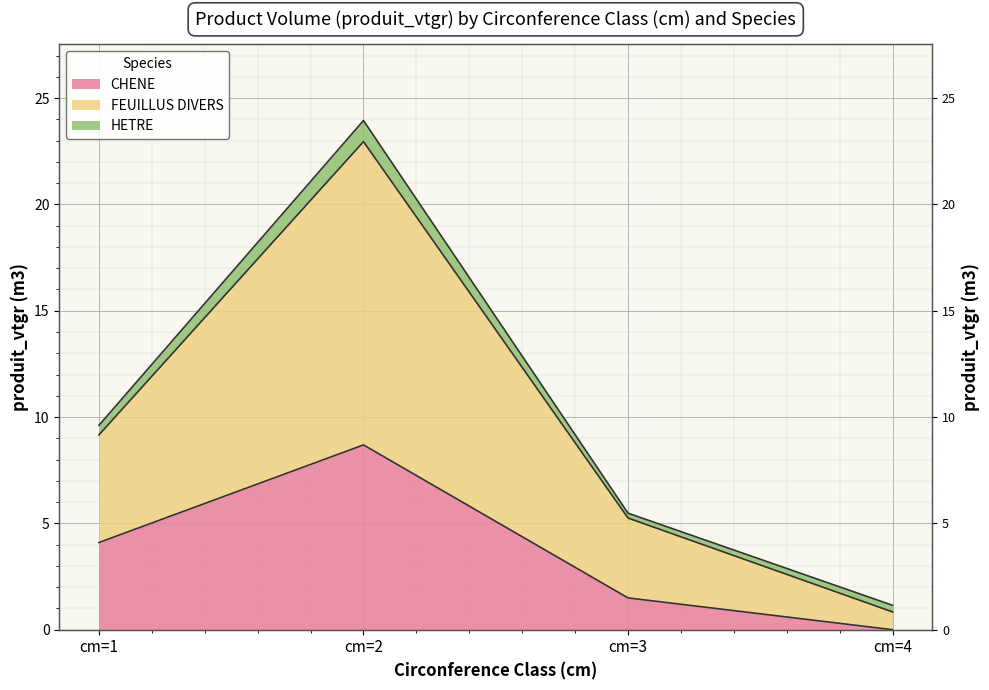

How many data points in CHENE are above 4?

2